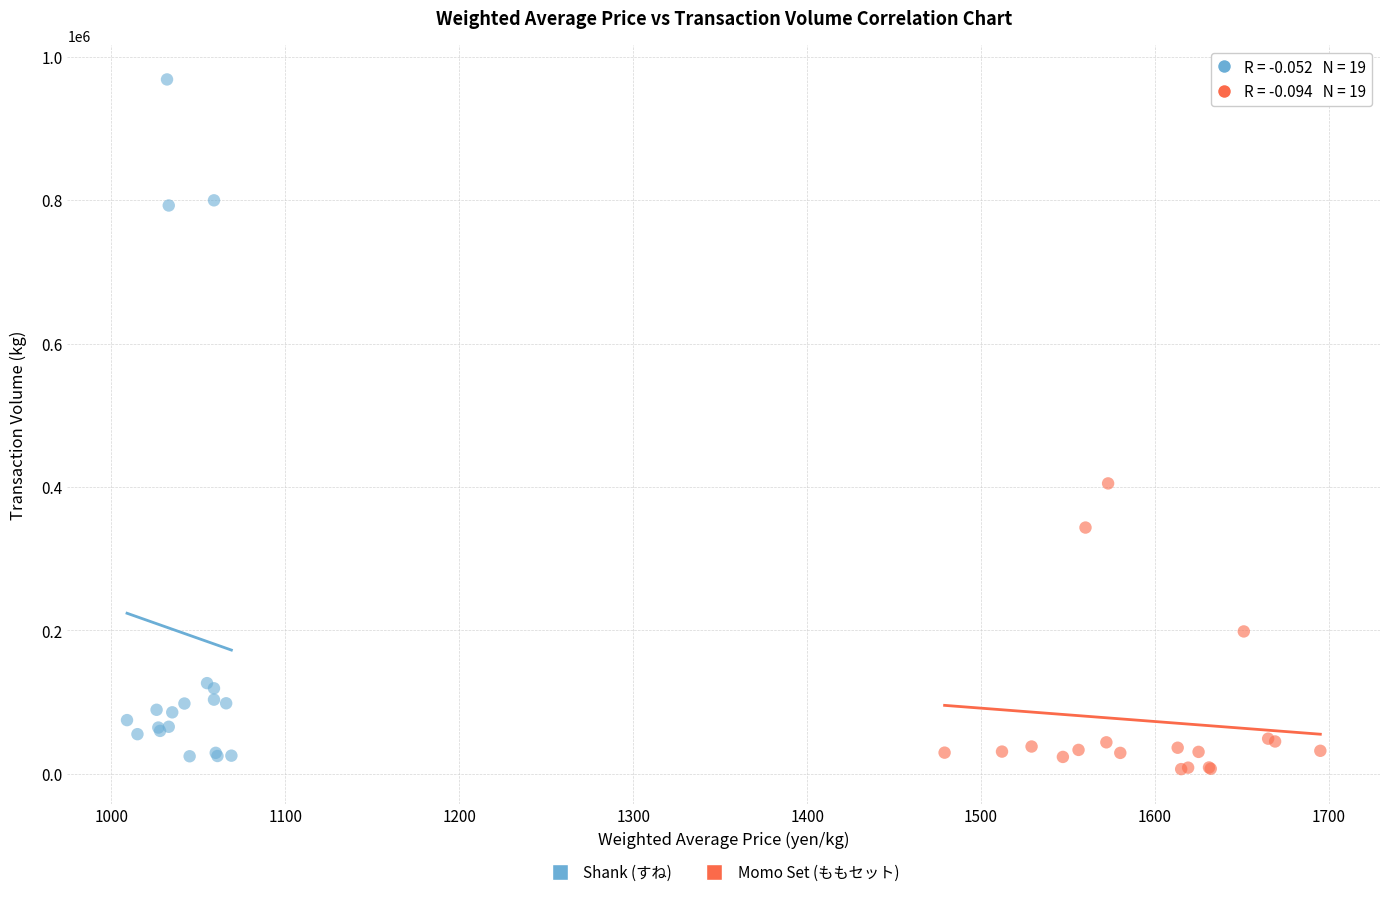

What are all the series names shown in the legend?

Shank (すね), Momo Set (ももセット)